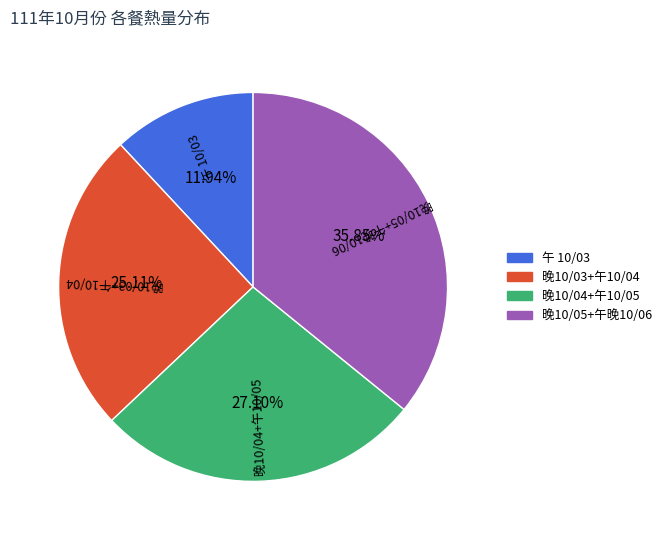

Do 晚10/03+午10/04 and 晚10/05+午晚10/06 together represent more than half of the pie?

Yes